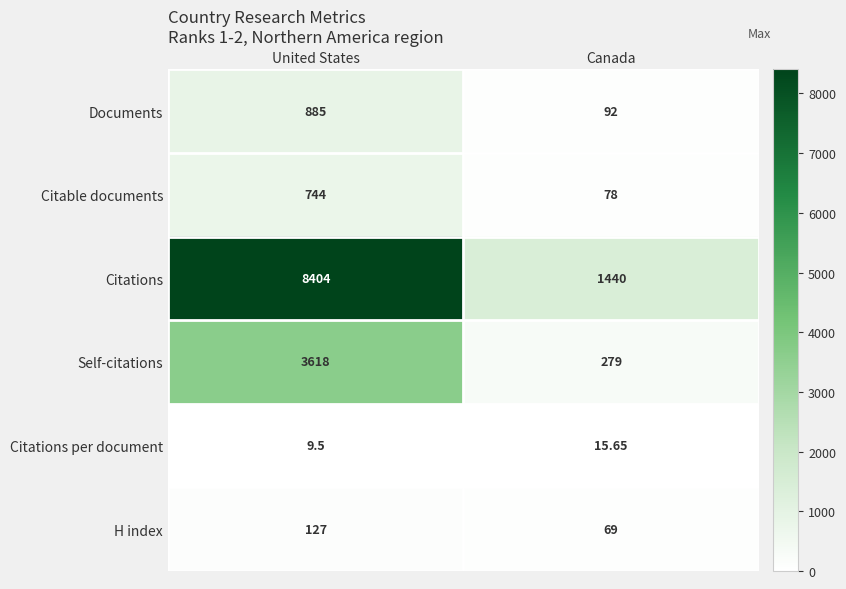

Rank the series by their maximum value, from lowest to highest.

Citations per document, H index, Citable documents, Documents, Self-citations, Citations